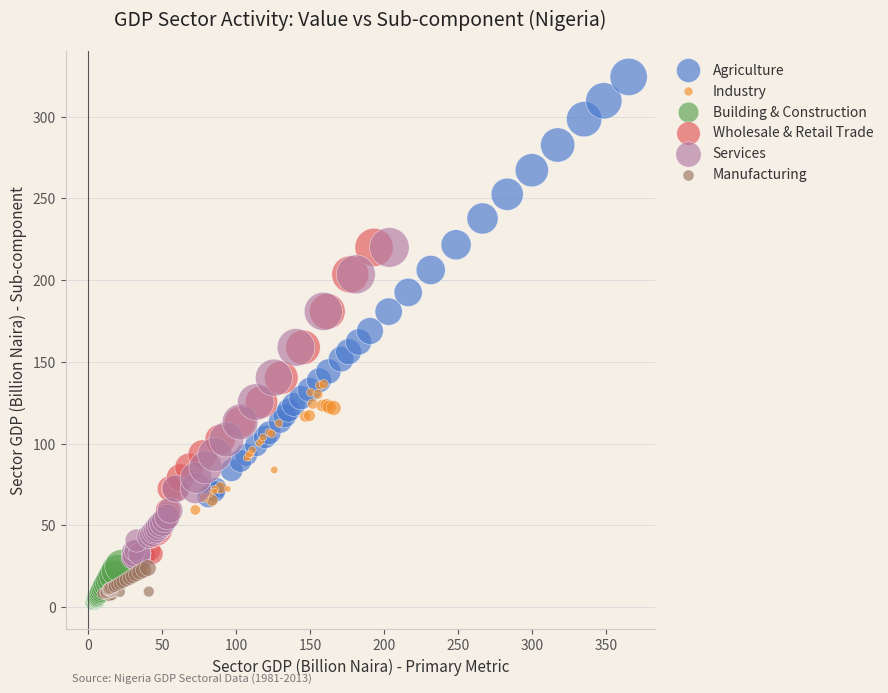

Which series has the largest Y range (max minus min)?

Agriculture